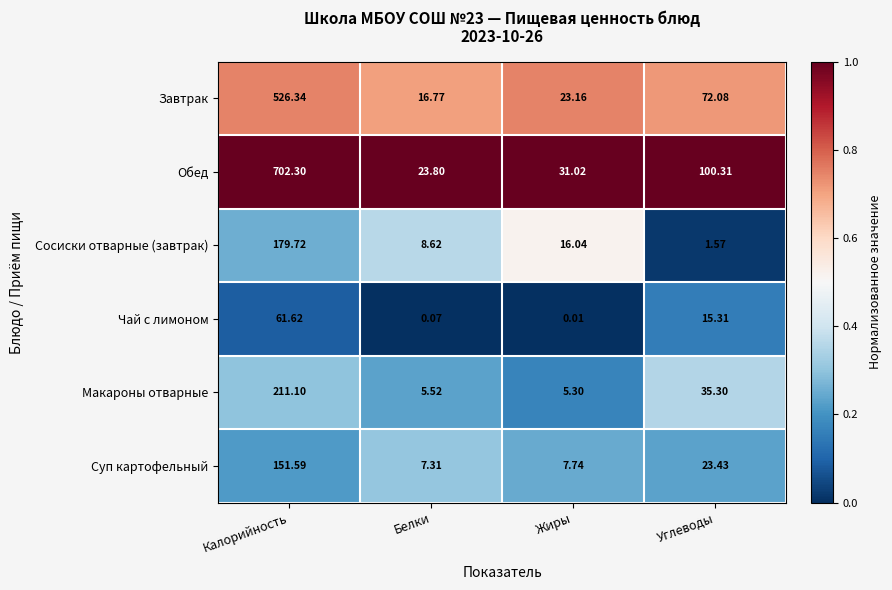

At which label is Завтрак closest to 271?

Углеводы